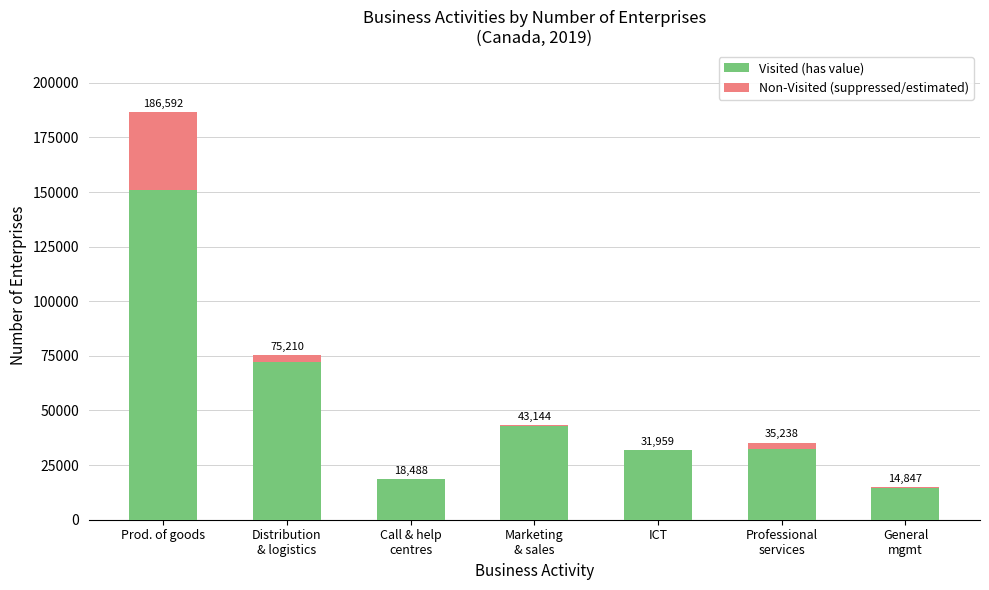

What are all the series names shown in the legend?

Visited (has value), Non-Visited (suppressed/estimated)